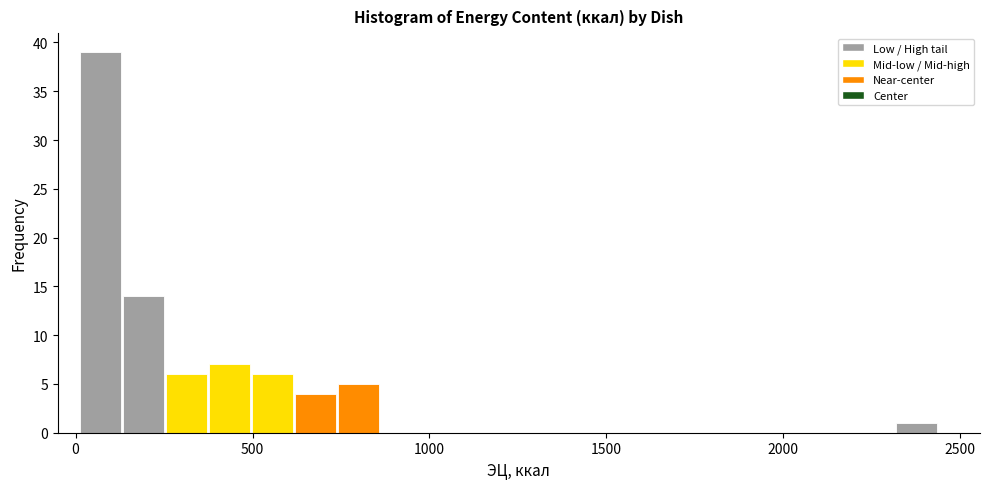

Read against the x-axis, roughly where is the centre of the tallest bar?

50